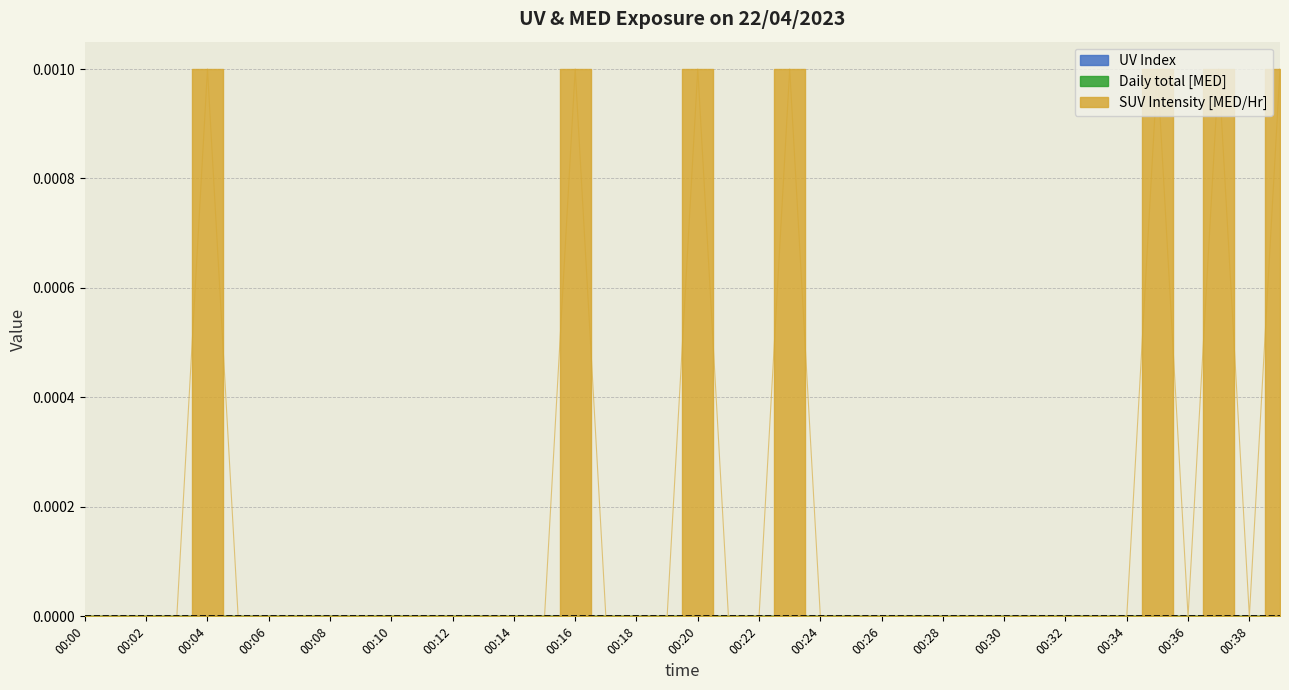

True or false: SUV Intensity [MED/Hr] has a value of 0.0 at 00:31.

True